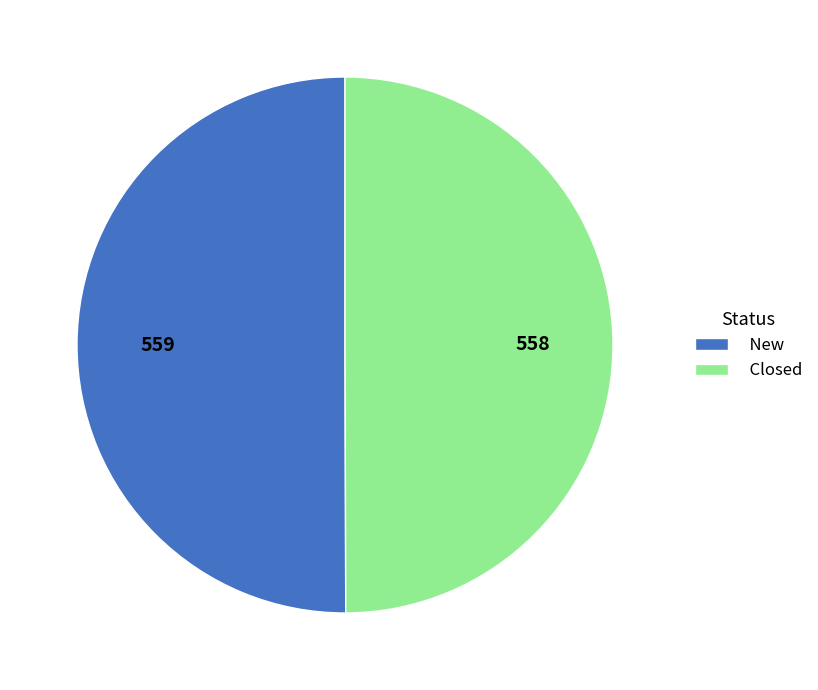

The Closed slice represents 50% of the pie. True or false?

True